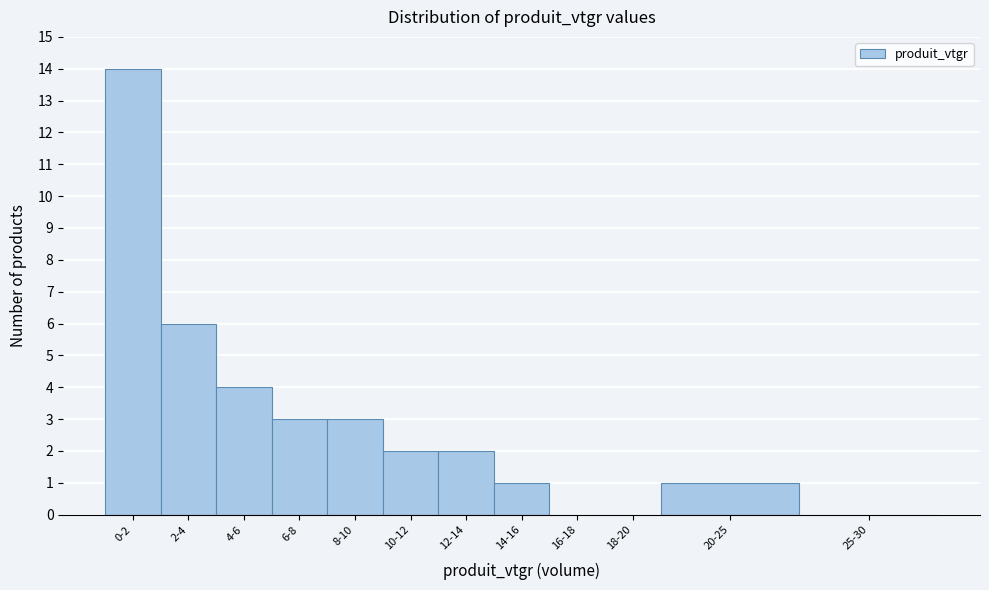

Reading right to left, transcribe all the data shown in this chart.

25-30=0	20-25=1	18-20=0	16-18=0	14-16=1	12-14=2	10-12=2	8-10=3	6-8=3	4-6=4	2-4=6	0-2=14